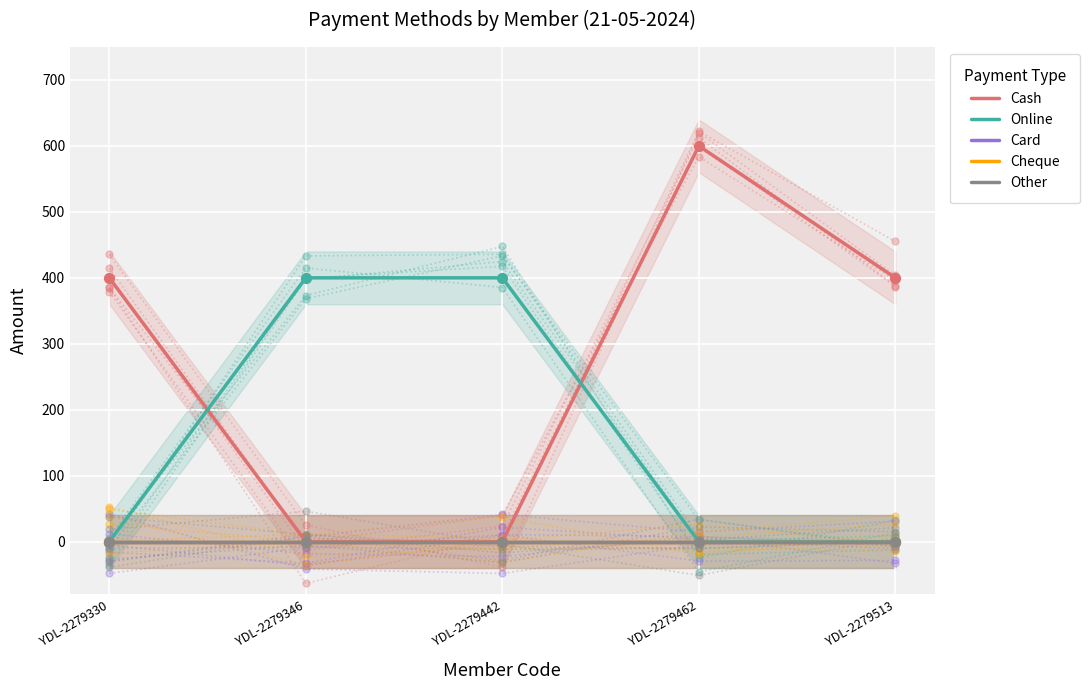

What is the total value across all series at YDL-2279513?

400